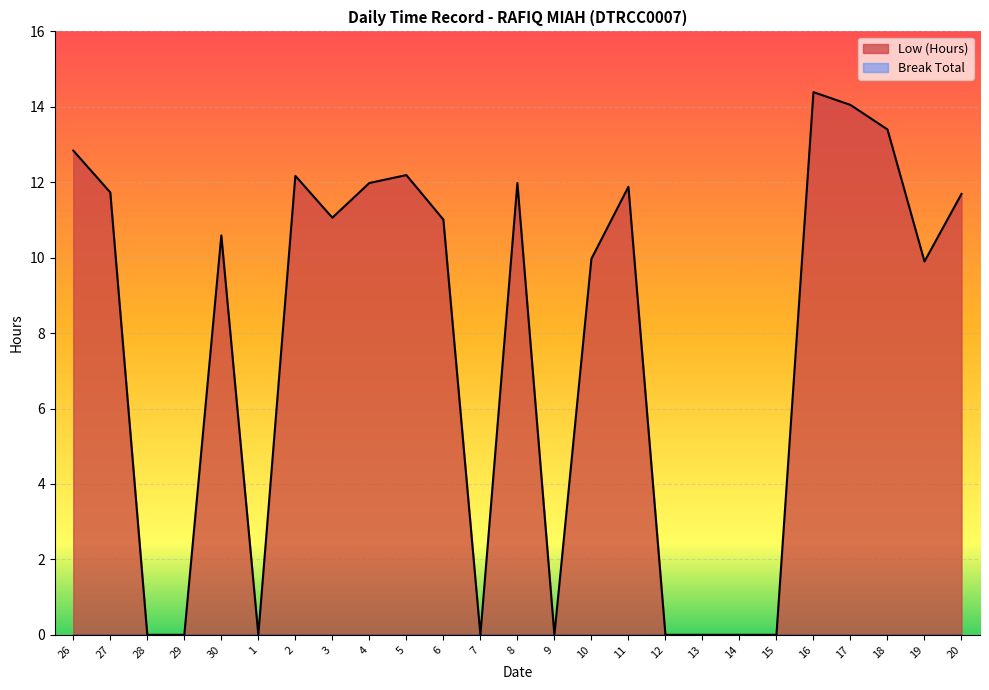

The value at 29 is 7.3. True or false?

False